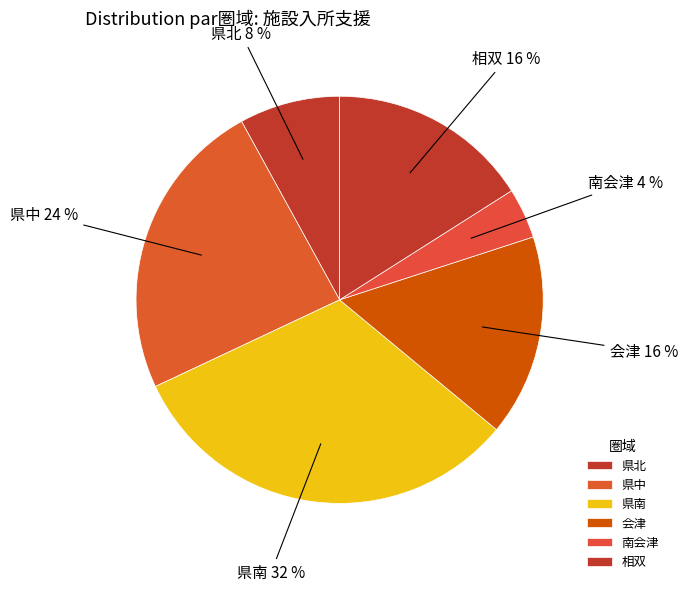

How many segments does this pie chart have?

6